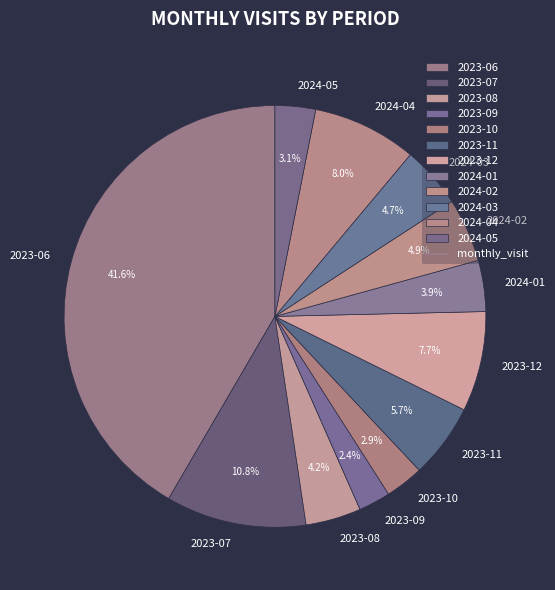

What percentage is the 2023-10 slice, to the nearest percent?

3%